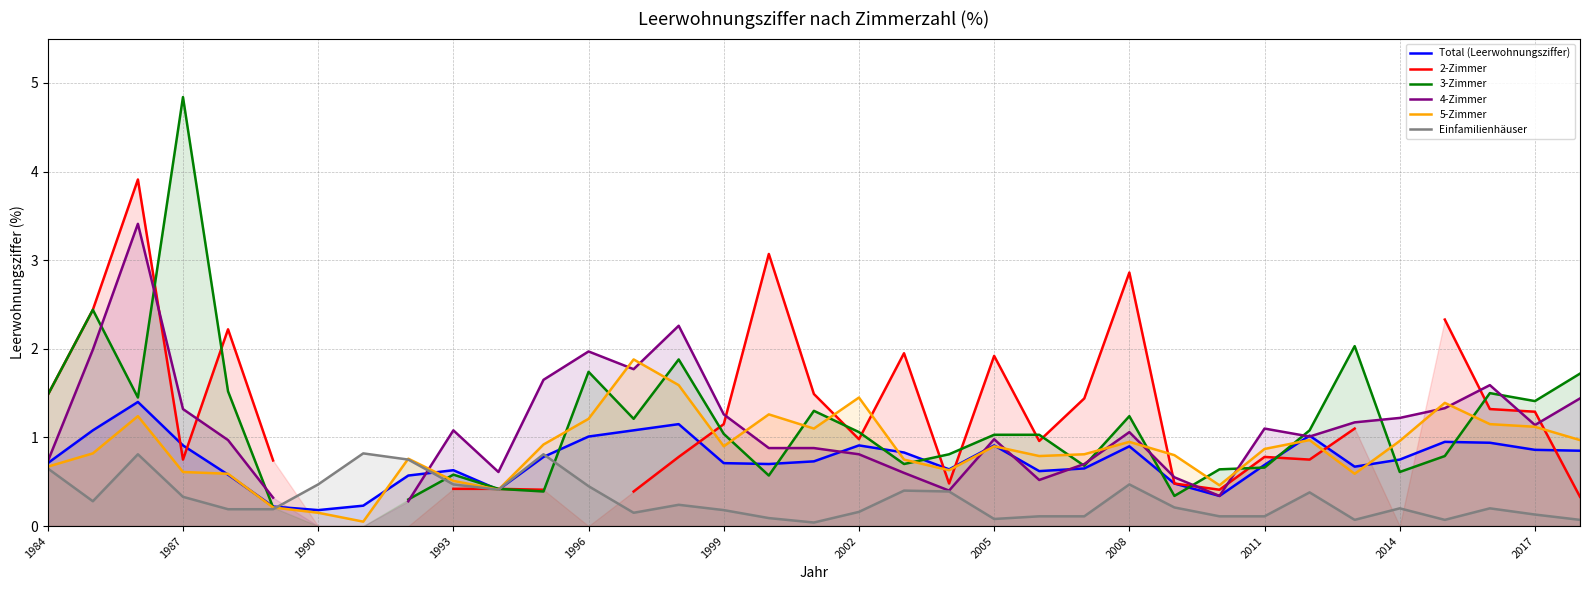

The Einfamilienhäuser series shows 0.2 at 2002. True or false?

True